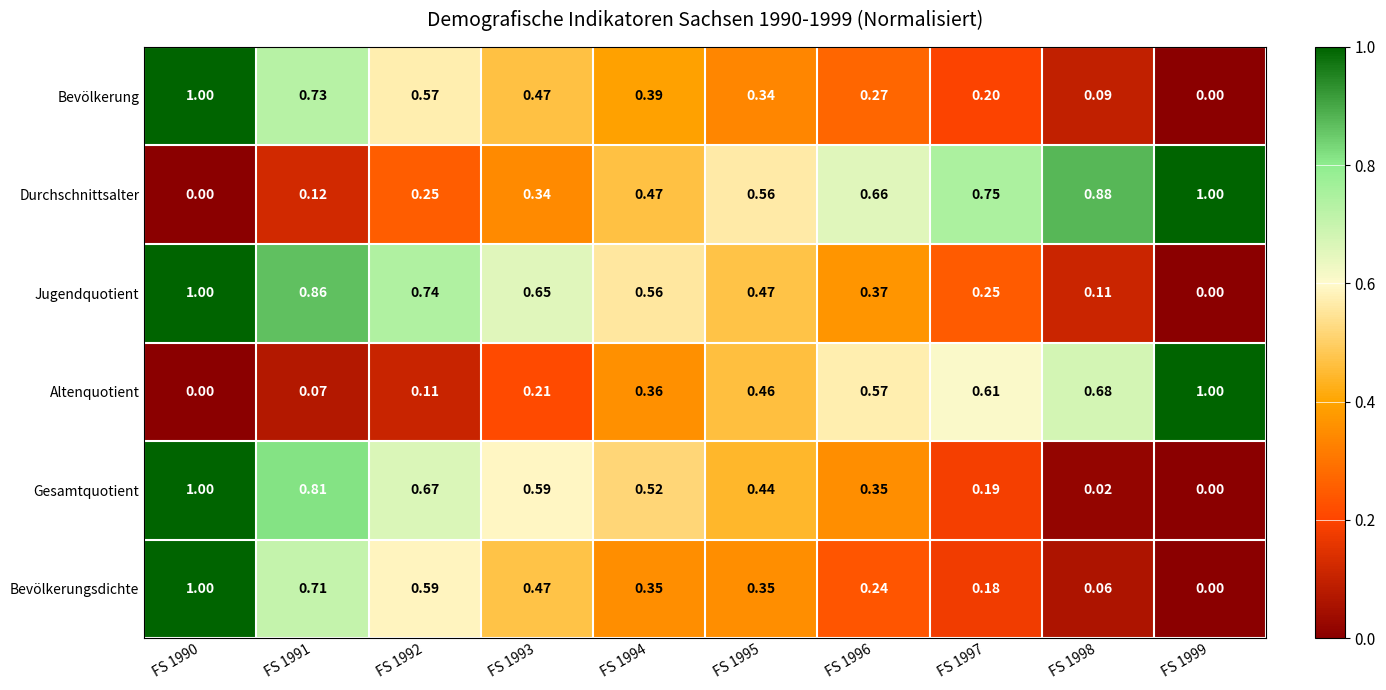

Rank the series at FS 1992 from lowest to highest value.

Altenquotient, Durchschnittsalter, Bevölkerung, Bevölkerungsdichte, Gesamtquotient, Jugendquotient